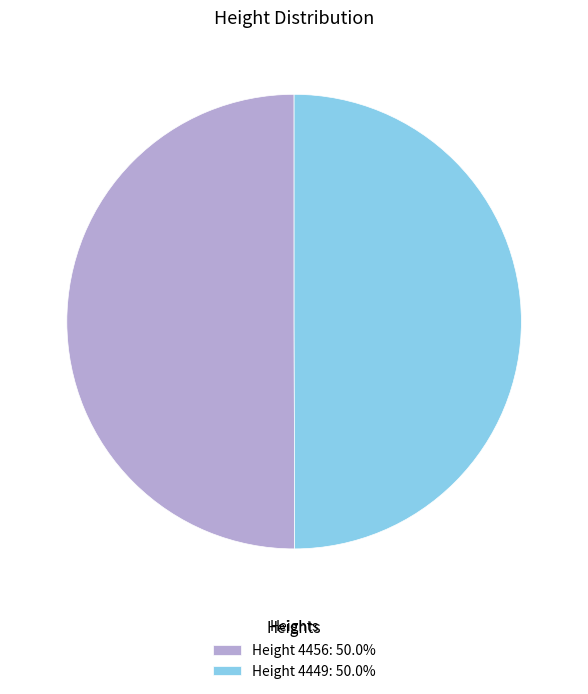

Combined, do Height 4456: 50.0% and Height 4449: 50.0% account for over 50%?

Yes